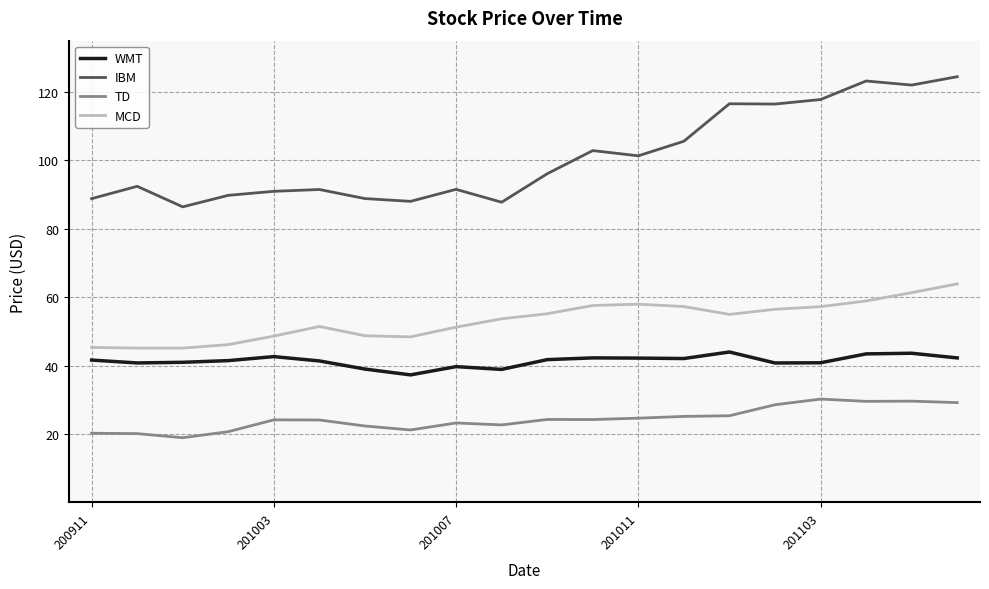

List the series in order of their peak value, lowest first.

TD, WMT, MCD, IBM